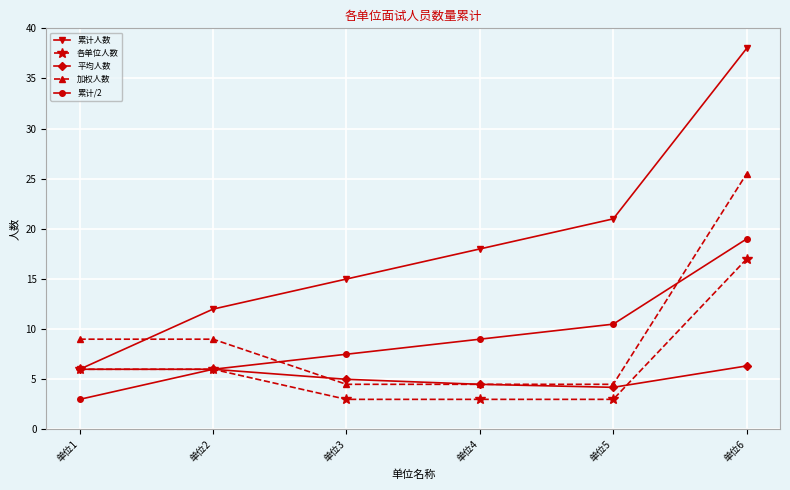

Which series has the widest spread of values?

累计人数